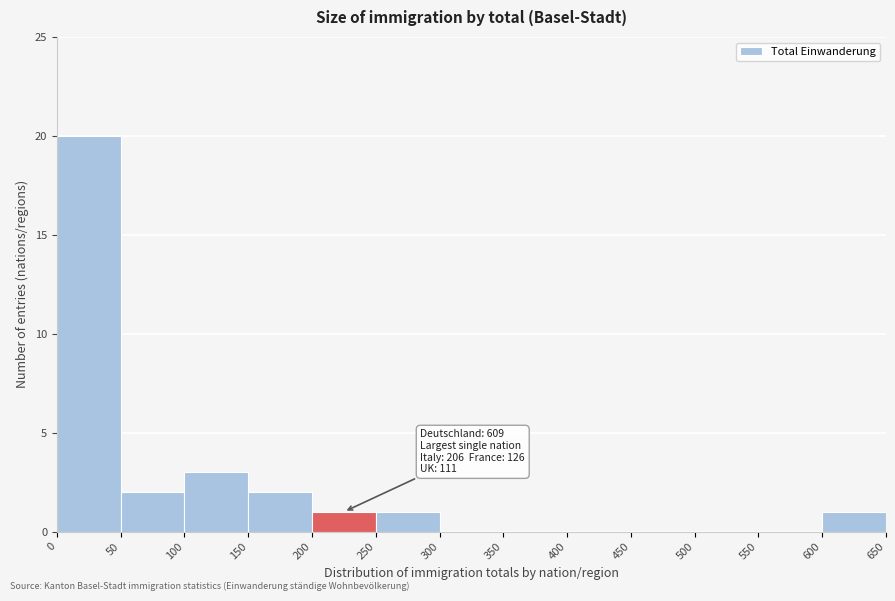

Which range on the x-axis has the tallest bar?

0 to 50